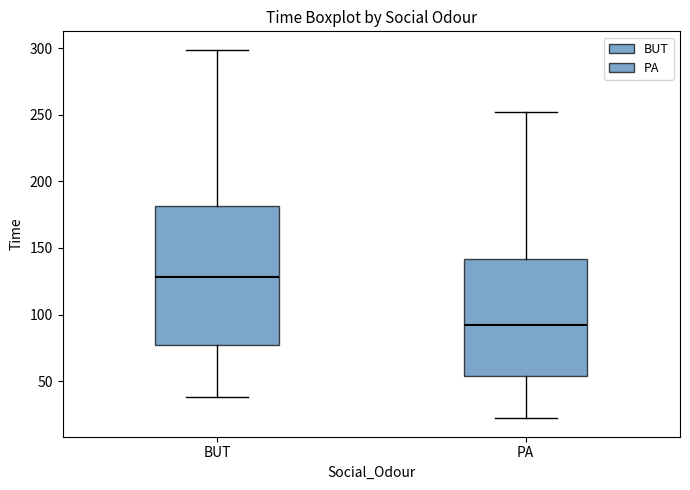

Which box is the tallest, from its lower edge to its upper edge?

BUT